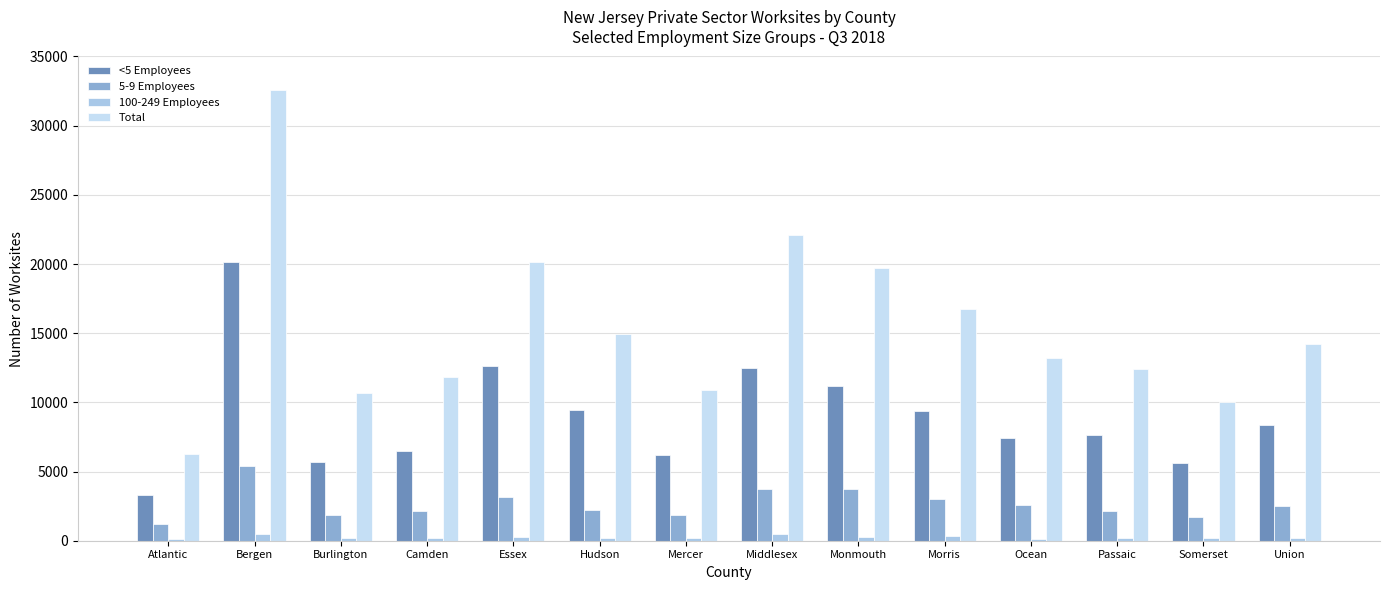

Are the bars horizontal?

No